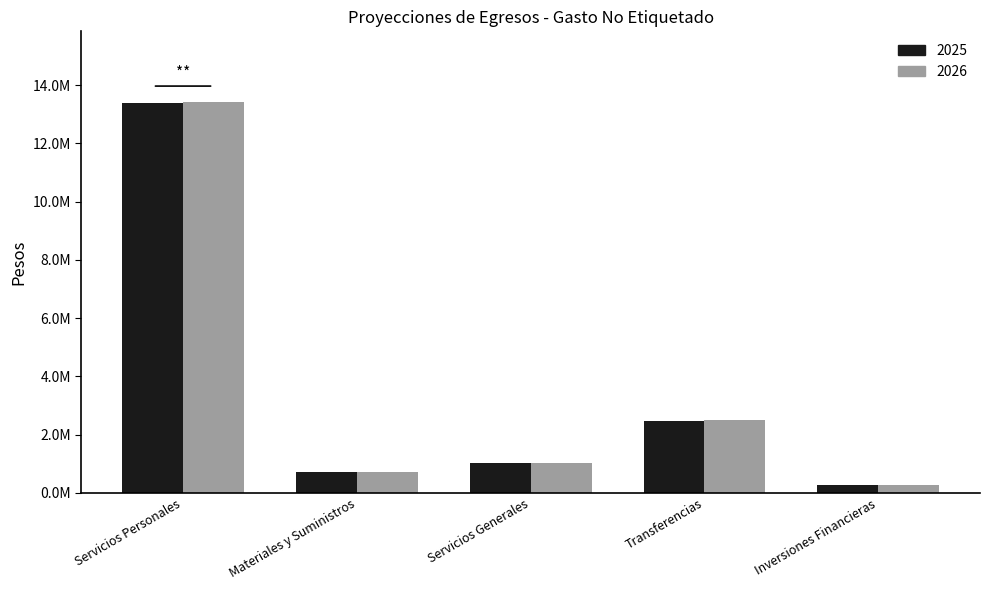

Which series has the largest range (max minus min)?

2025